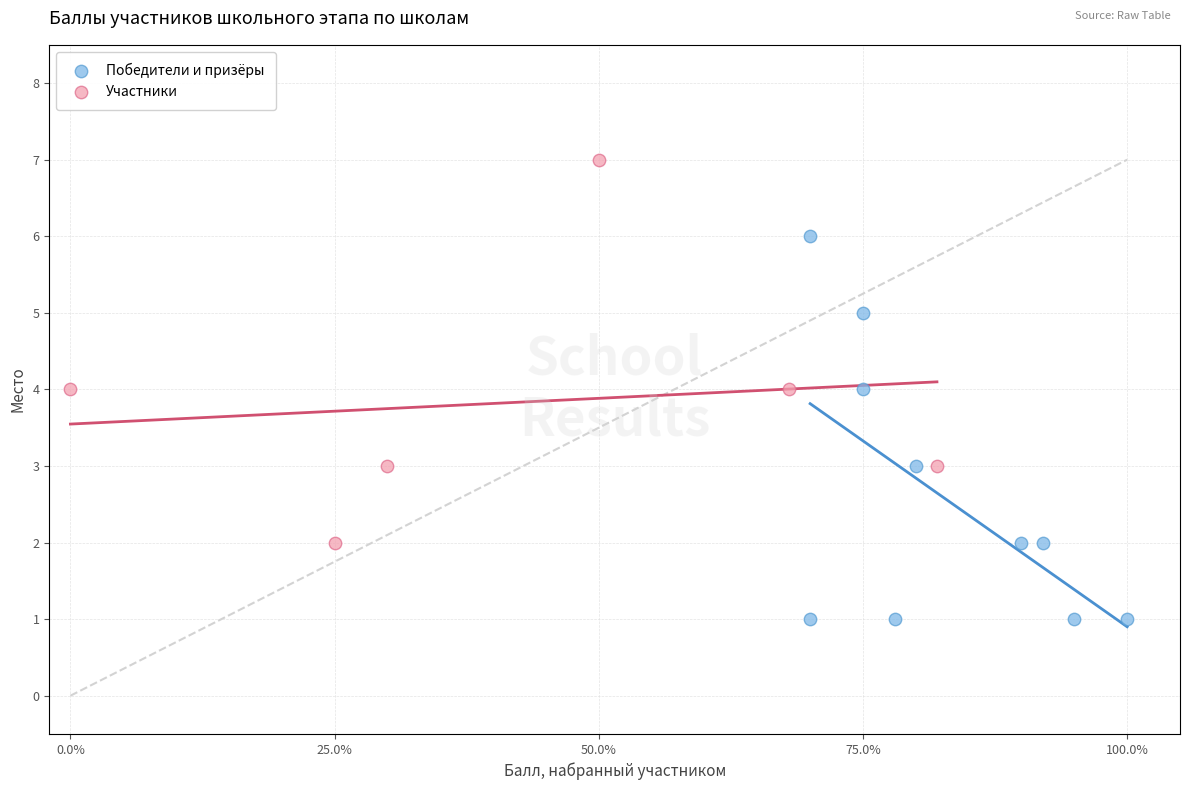

Which series contains the lowest Y value?

Победители и призёры